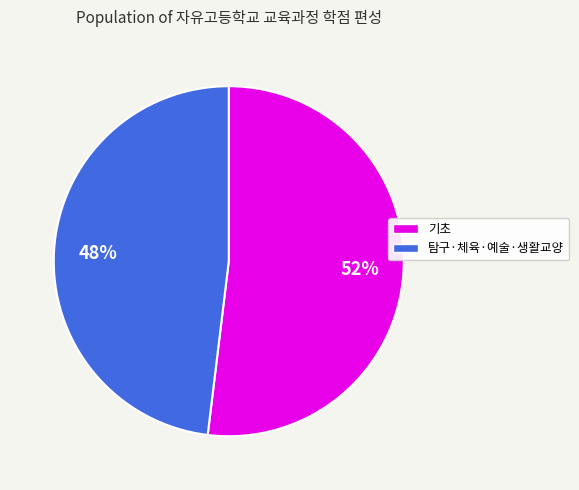

Is there a majority slice in this chart?

Yes